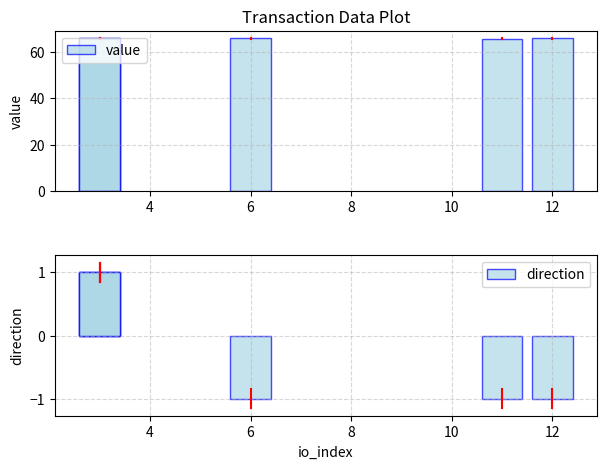

True or false: direction has a value of 1.7 at 4.

False